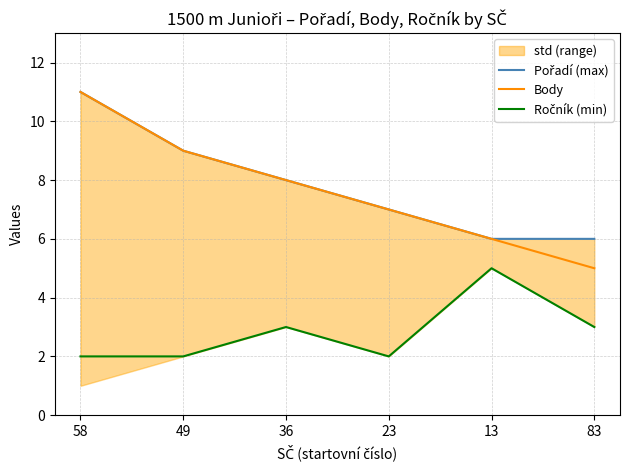

What is the label of the 4th point from the left?

23